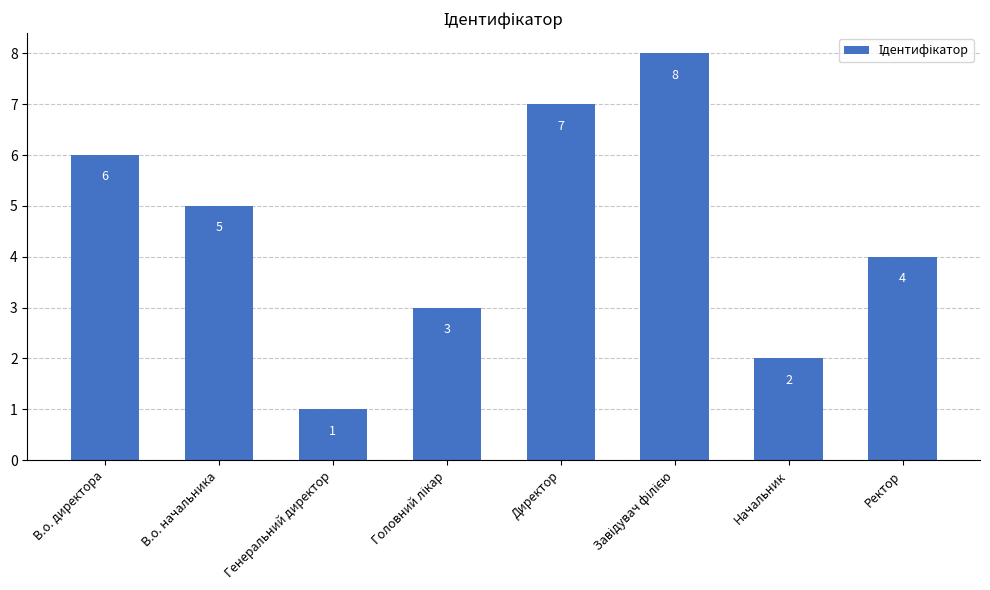

The chart shows a value of 12 at Директор. True or false?

False